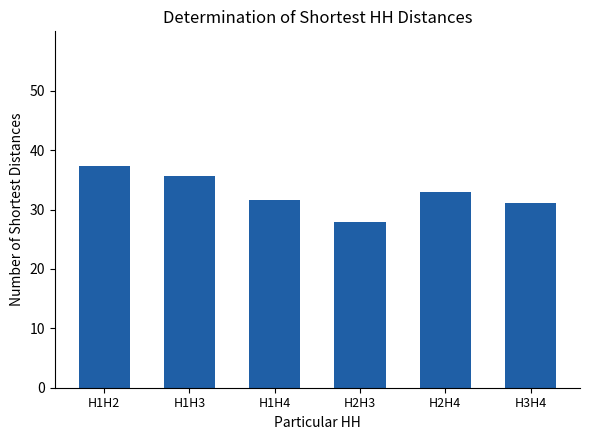

How many data points are less than 32?

3